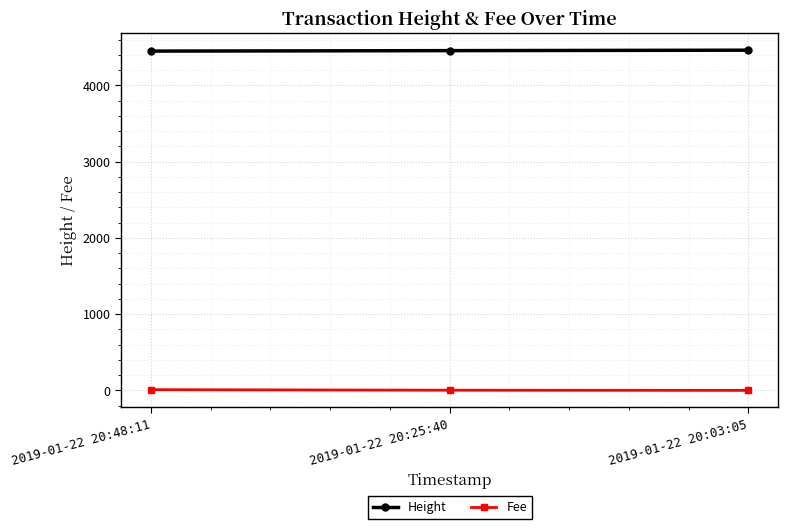

What is the spread (max minus min) of values at 2019-01-22 20:03:05?

4462.9